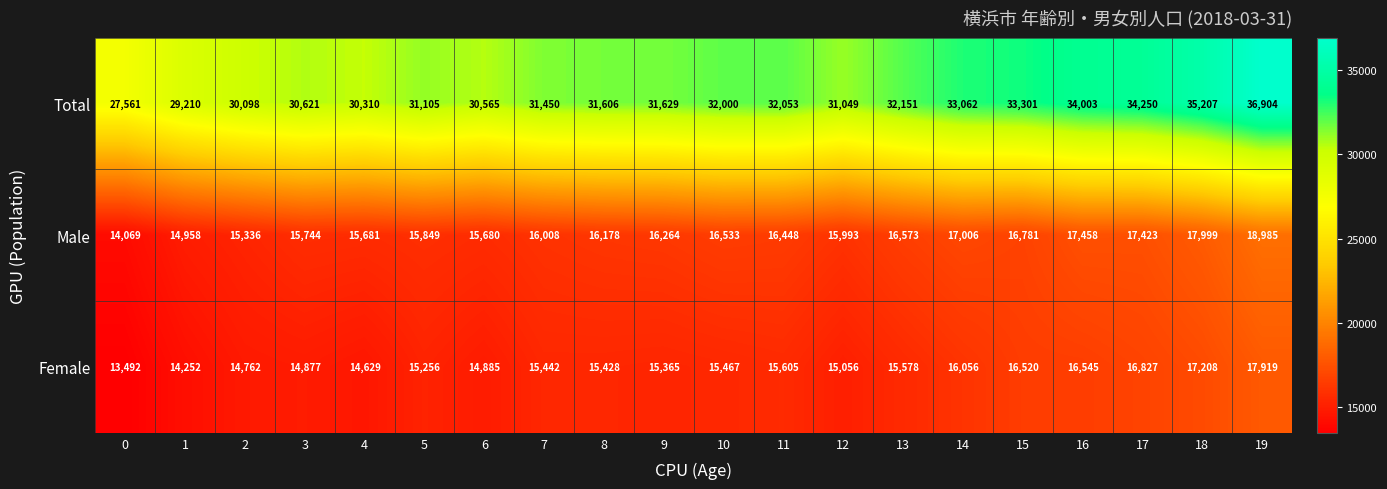

Count the number of categories in the chart.

20